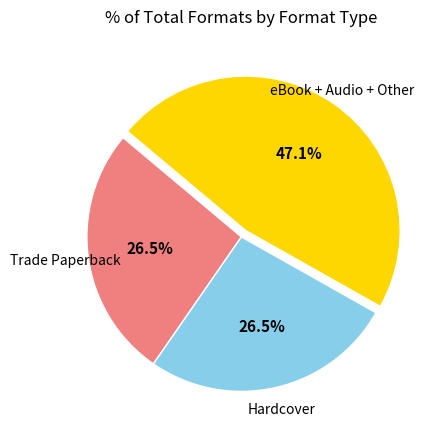

Is there any slice that represents more than half of the pie?

No